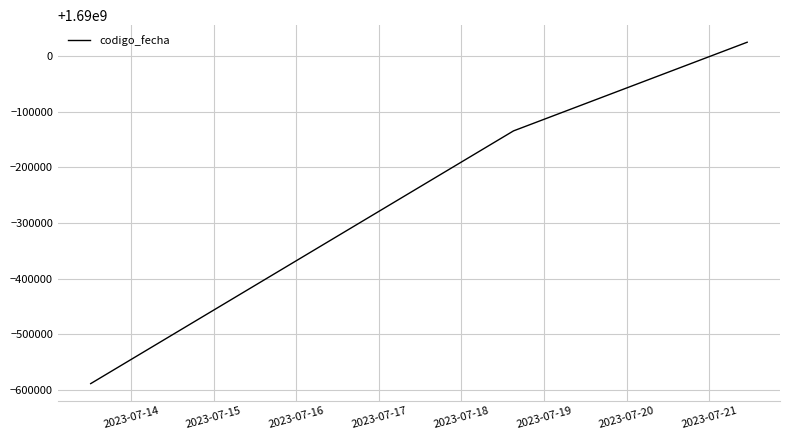

What is the minimum value shown in the chart?

1689411222